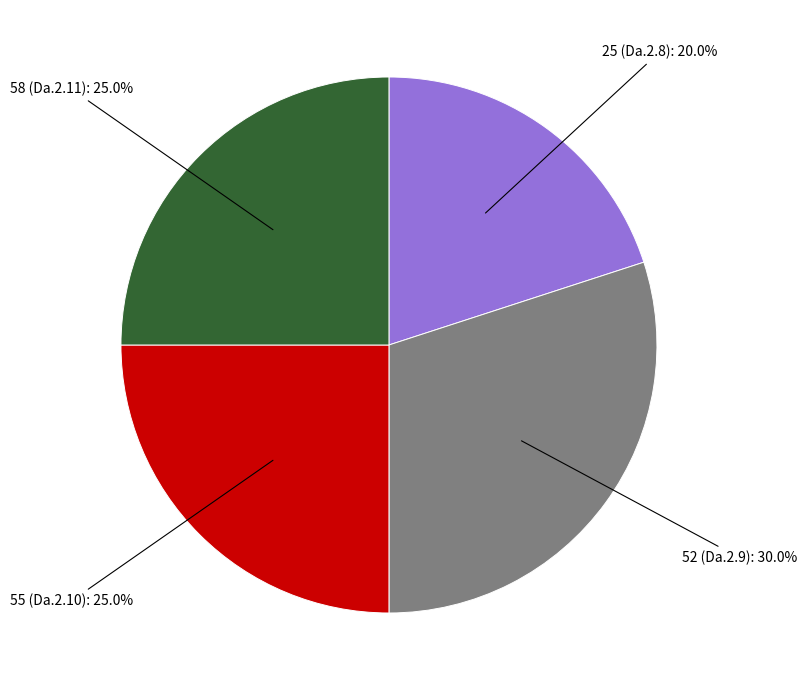

Does any single category account for the majority?

No